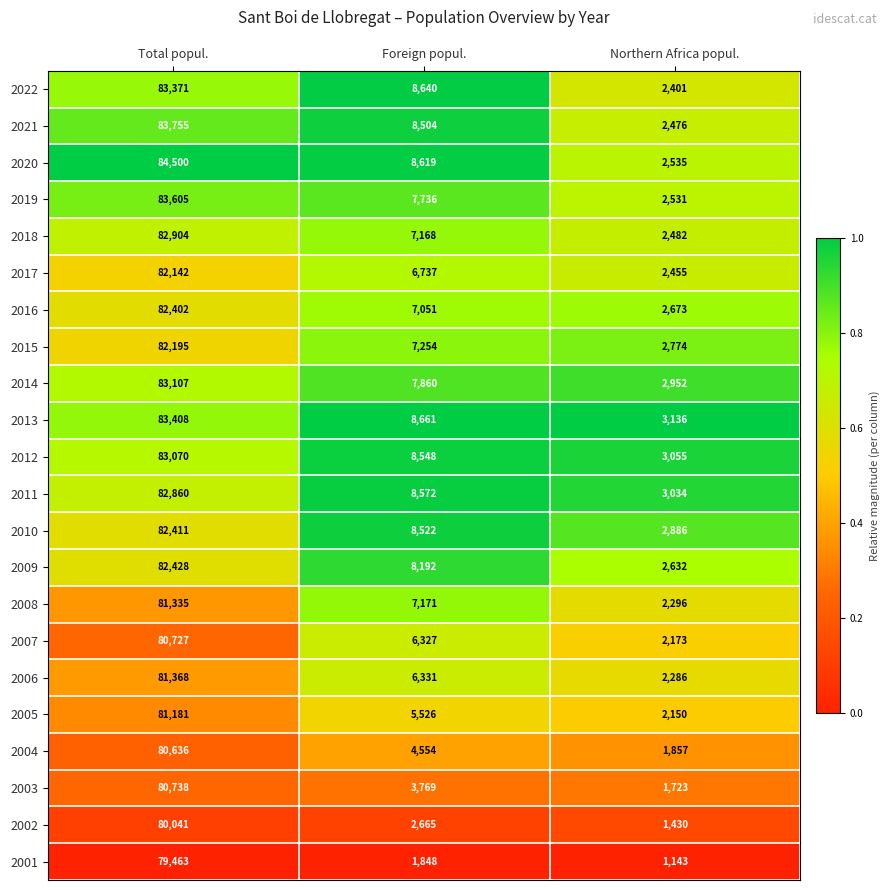

The 2011 series shows 2023 at Northern Africa popul.. True or false?

False